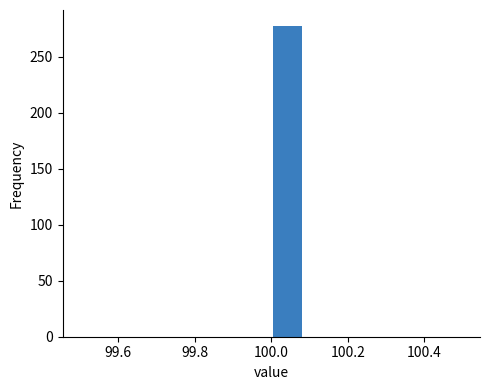

Over which range of the x-axis is the bar tallest?

100.00 to 100.08